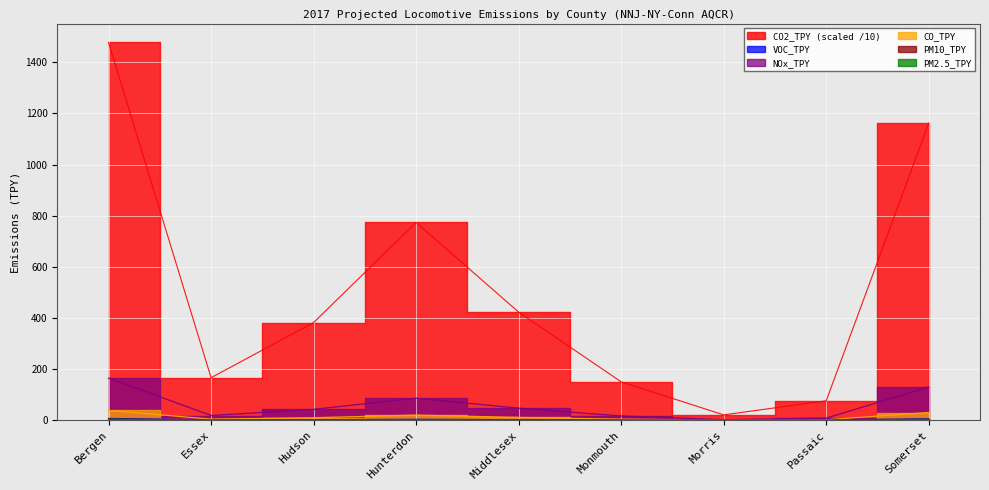

What is the label of the 5th point from the left?

Middlesex